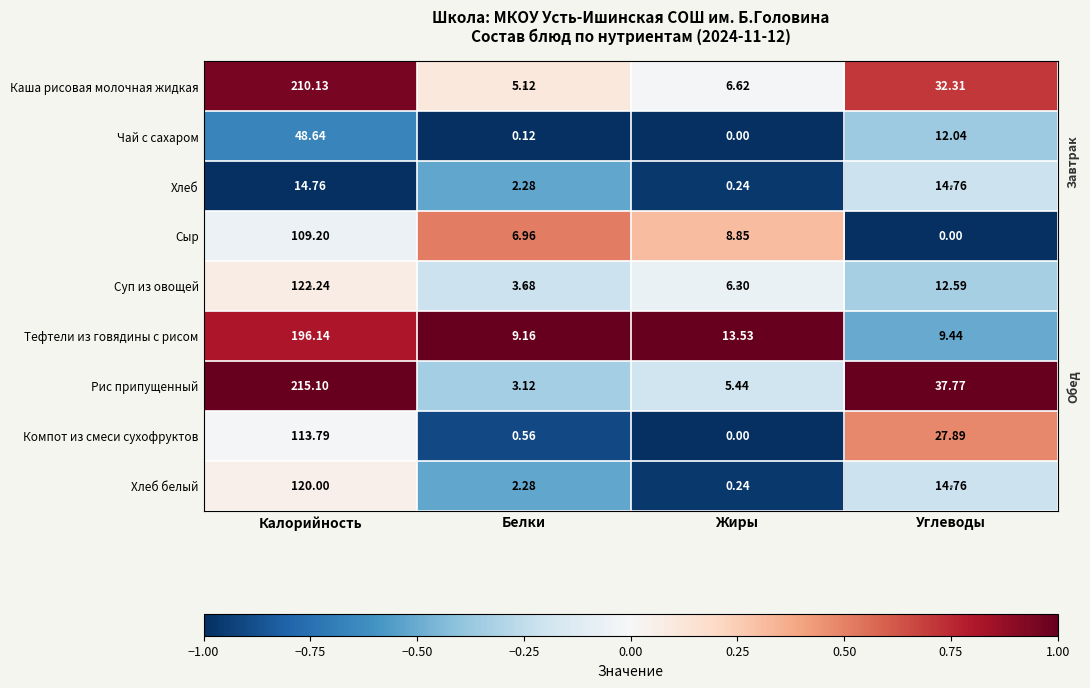

At which category does the chart reach its peak across all series?

Калорийность